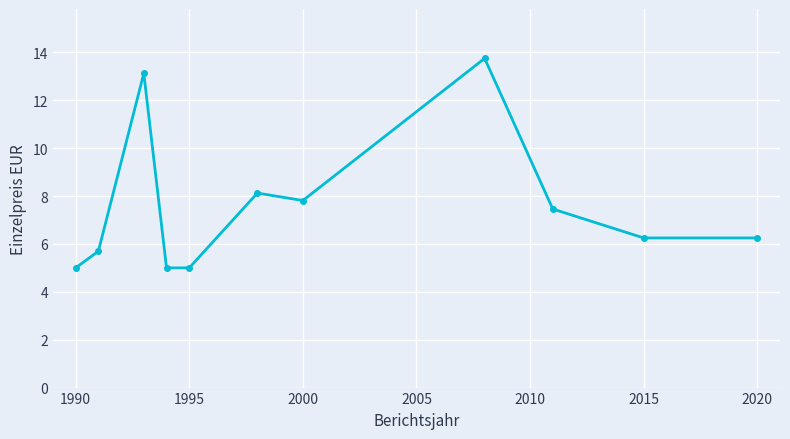

What is the smallest value displayed?

5.0